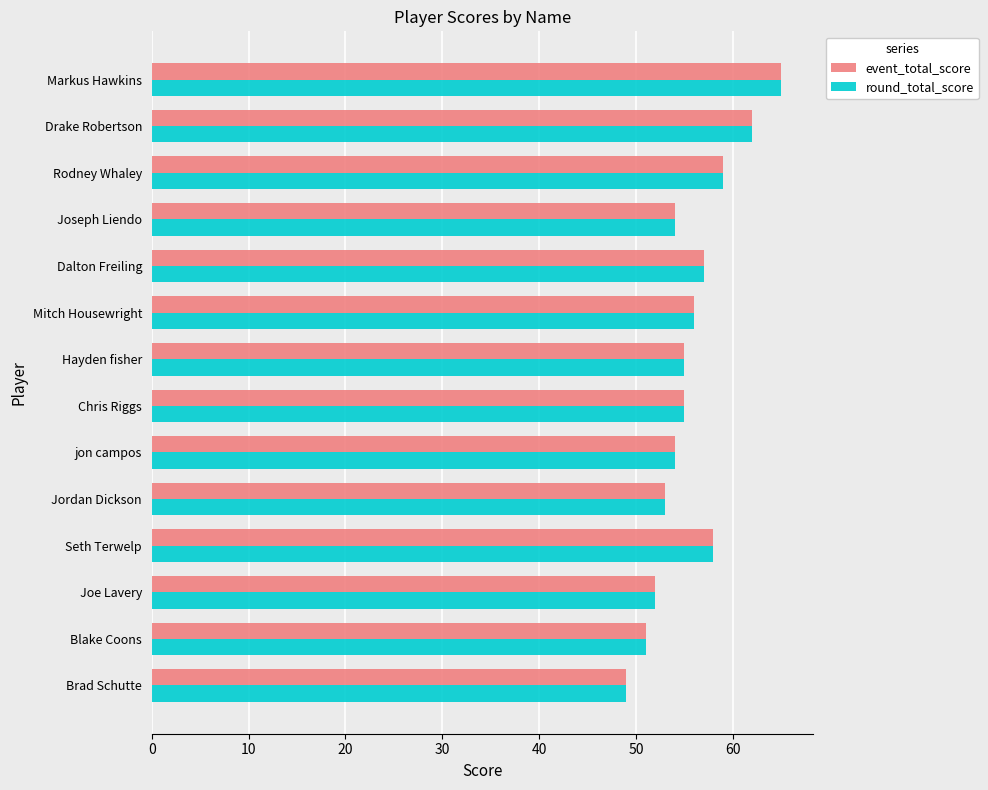

How many distinct data groups are displayed?

2